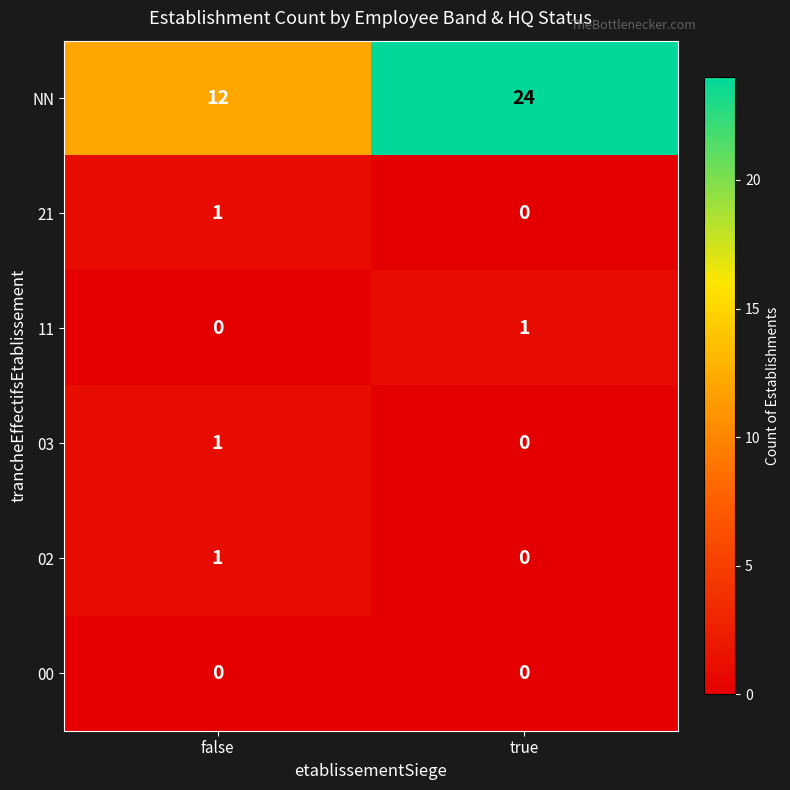

Which series has the largest total across all categories?

NN